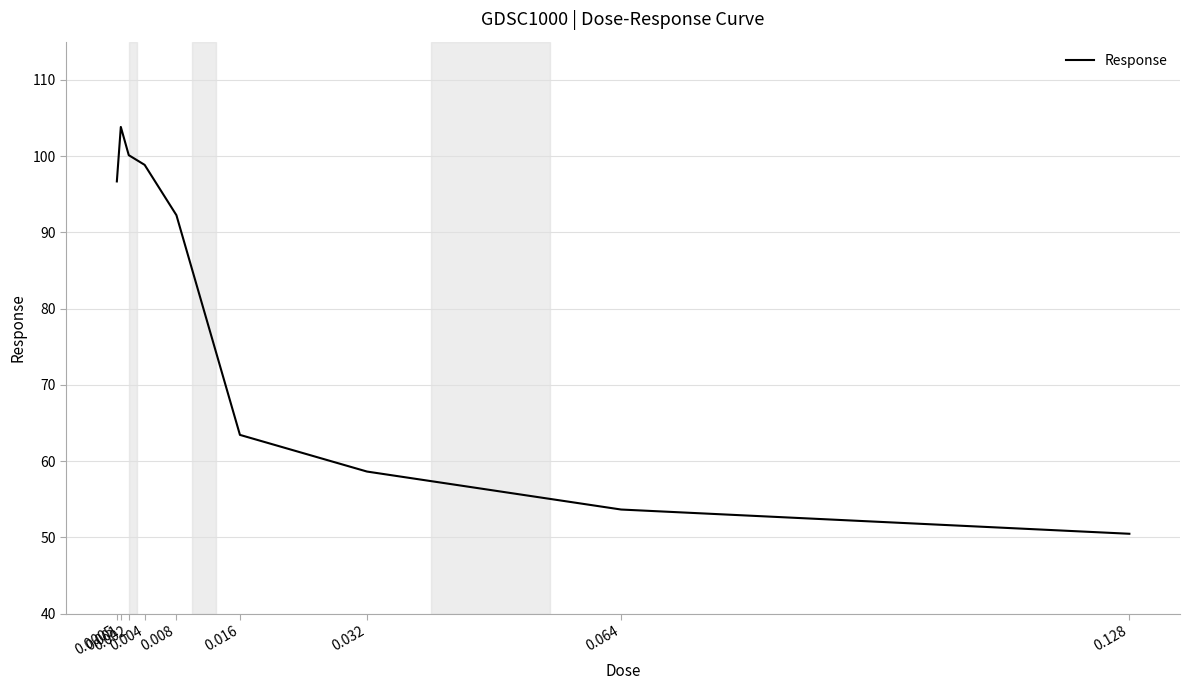

Reading left to right, transcribe all the data shown in this chart.

96.7	103.8	100.1	98.8	92.2	63.4	58.6	53.6	50.5